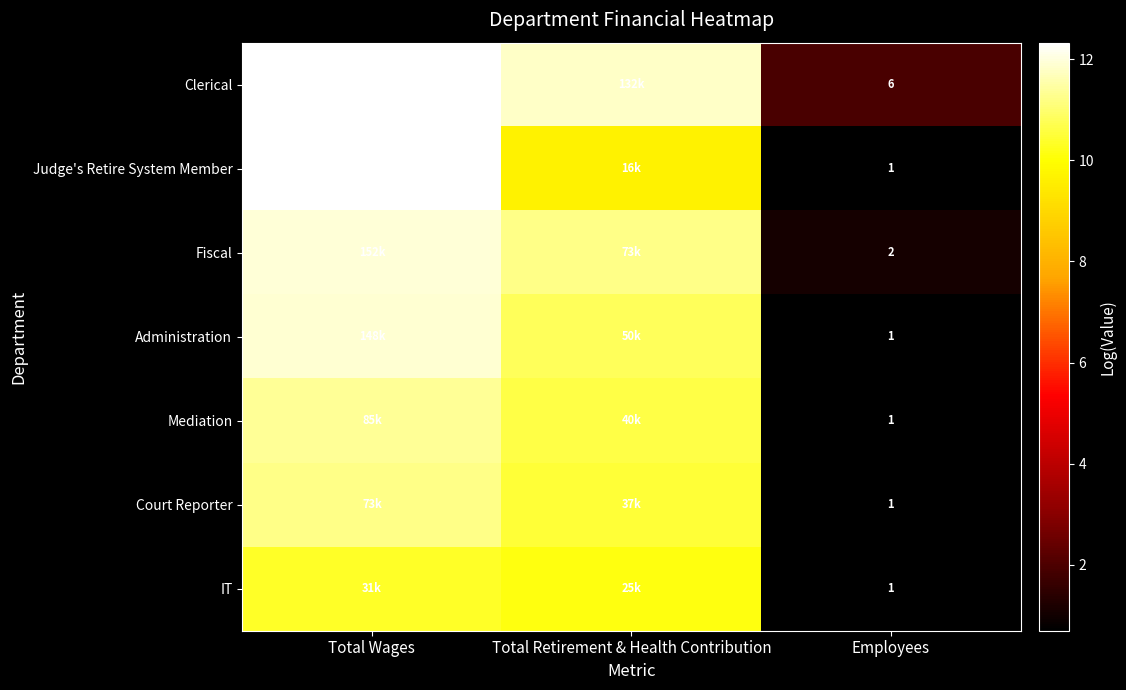

What is the sum of the Mediation values at Employees and Total Wages?

12.0